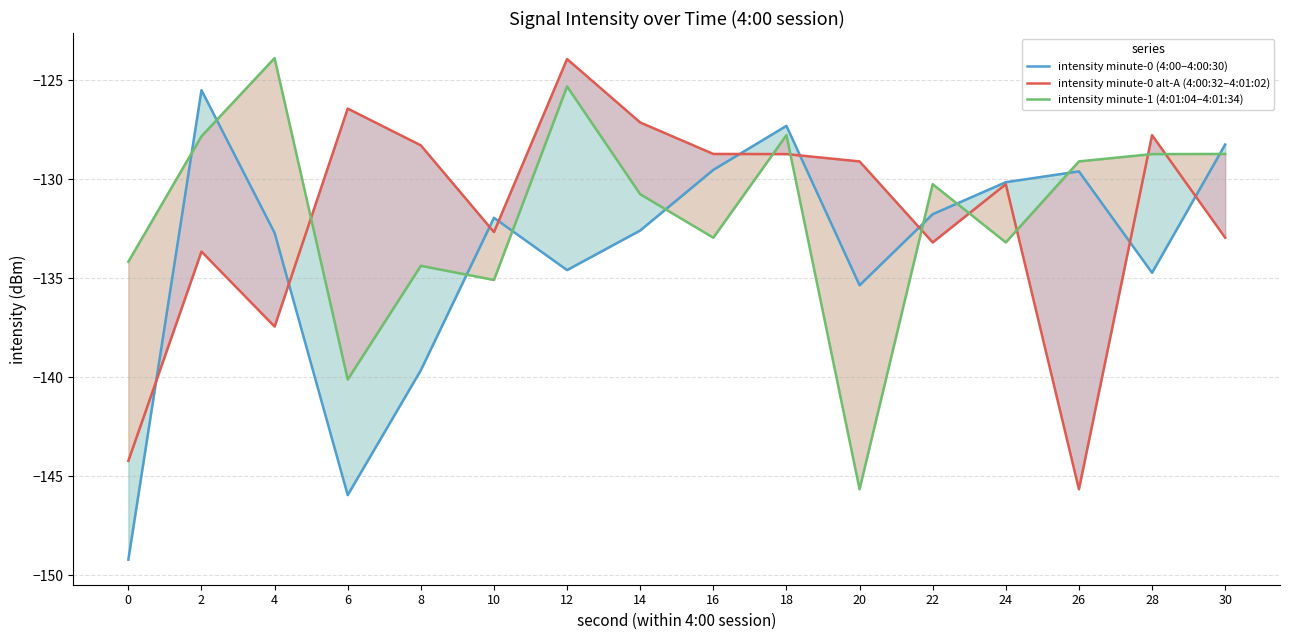

What is the difference between the maximum and second lowest values in the intensity minute-1 (4:01:04–4:01:34) series?

16.2